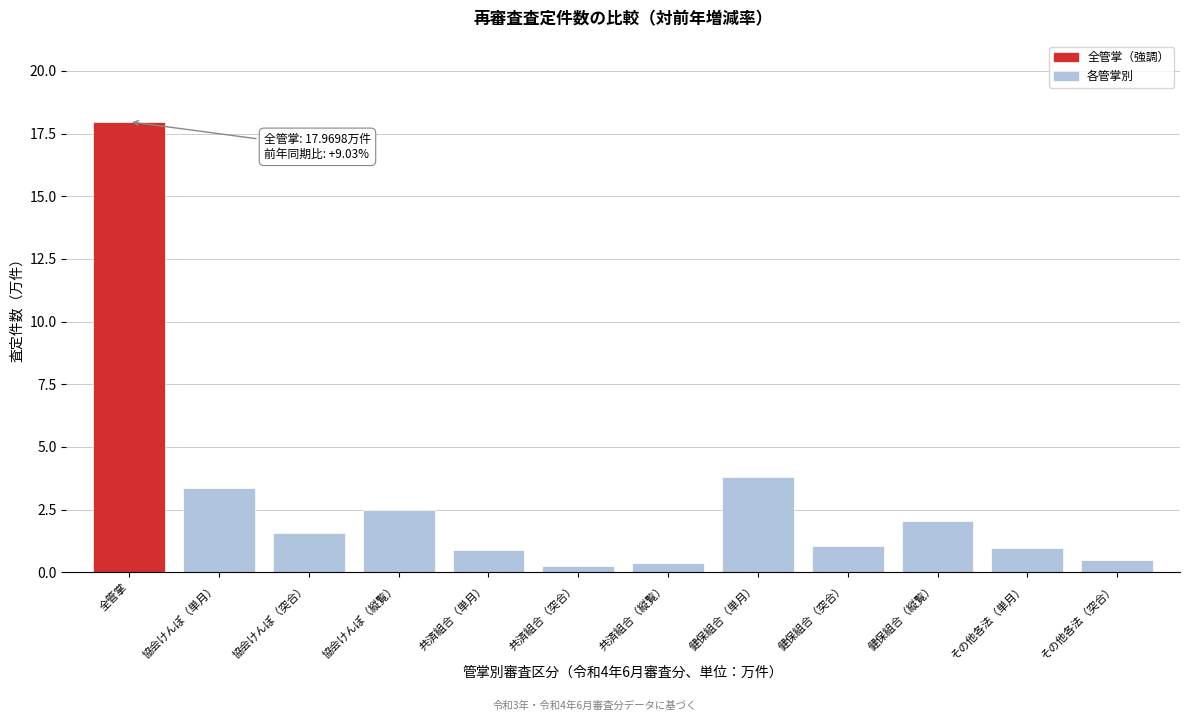

Which has a higher value, 健保組合（突合） or 健保組合（単月）?

健保組合（単月）